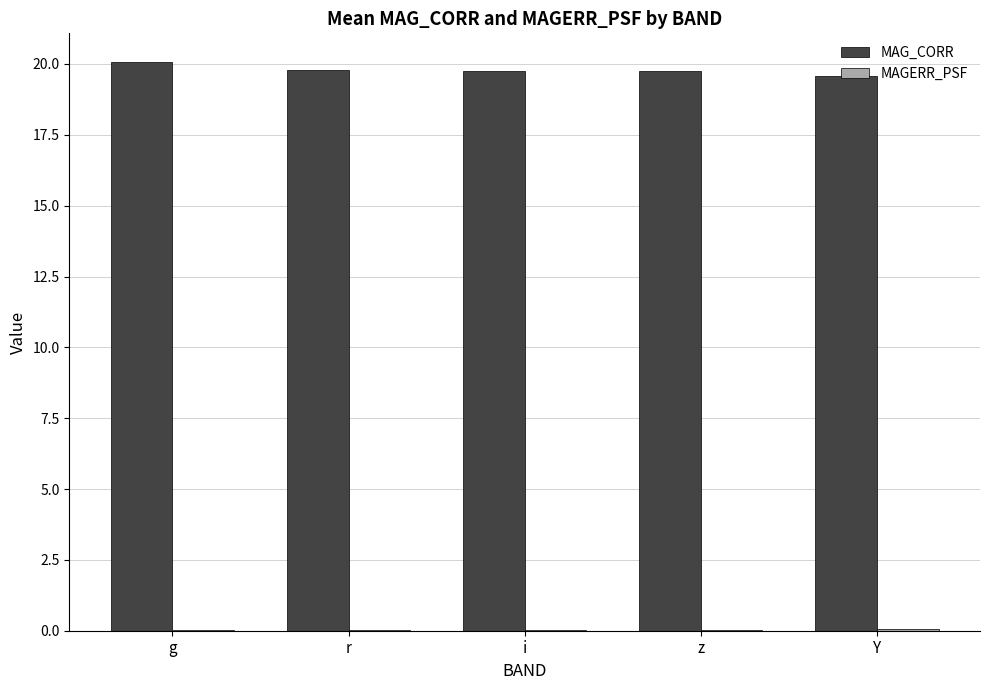

Is it true that MAG_CORR equals 31.8 at r?

False